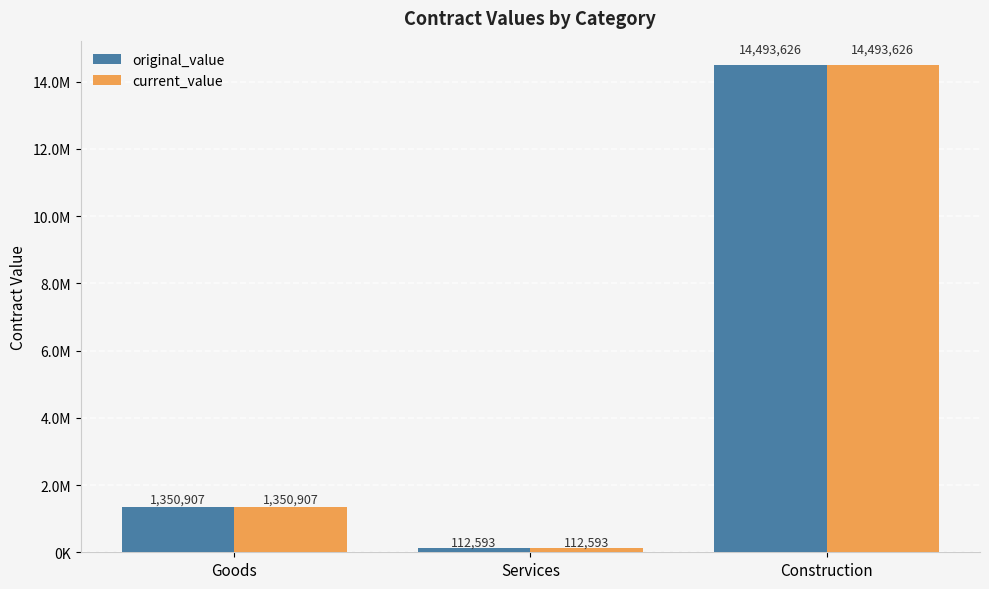

Reading right to left, what are all the values shown in this chart?

original_value: Construction=14493625.9	Services=112593.0	Goods=1350906.9
current_value: Construction=14493625.9	Services=112593.0	Goods=1350906.9